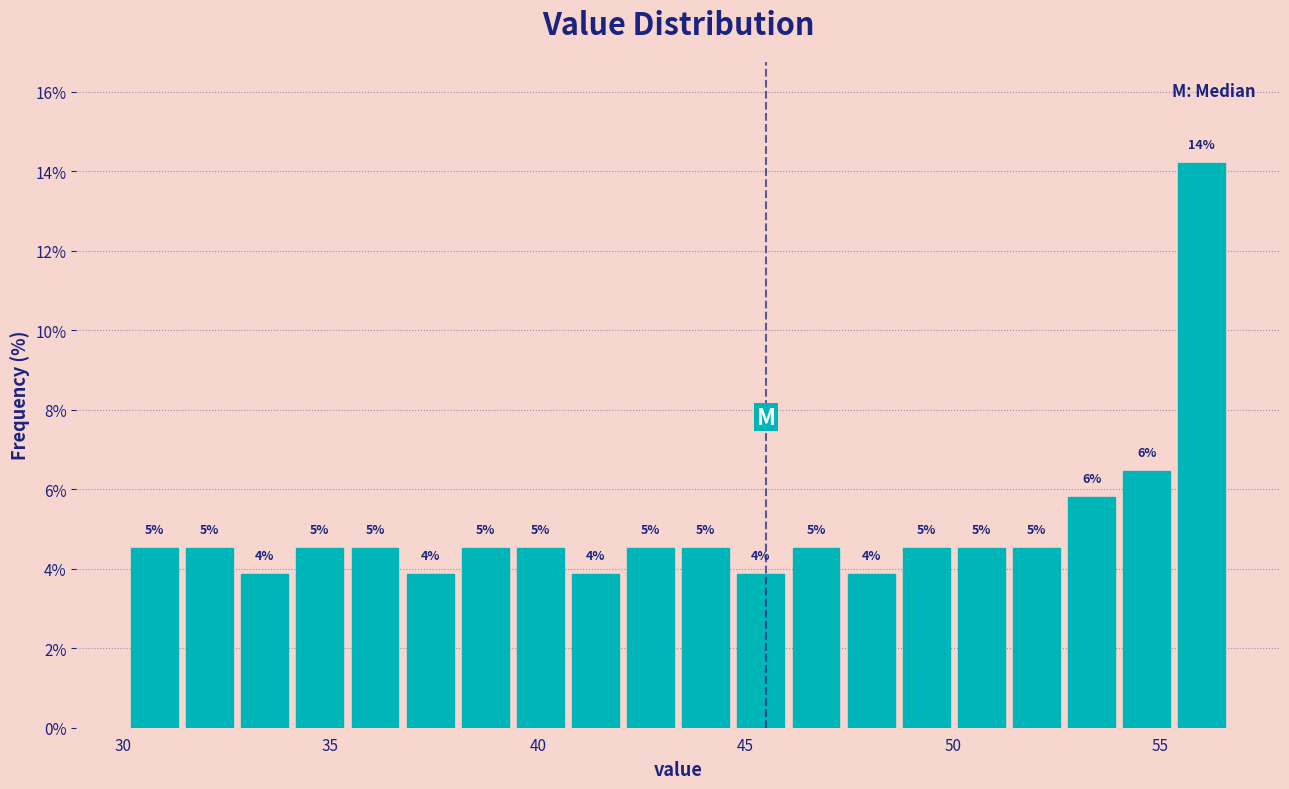

Read against the x-axis, roughly where is the centre of the tallest bar?

56.0